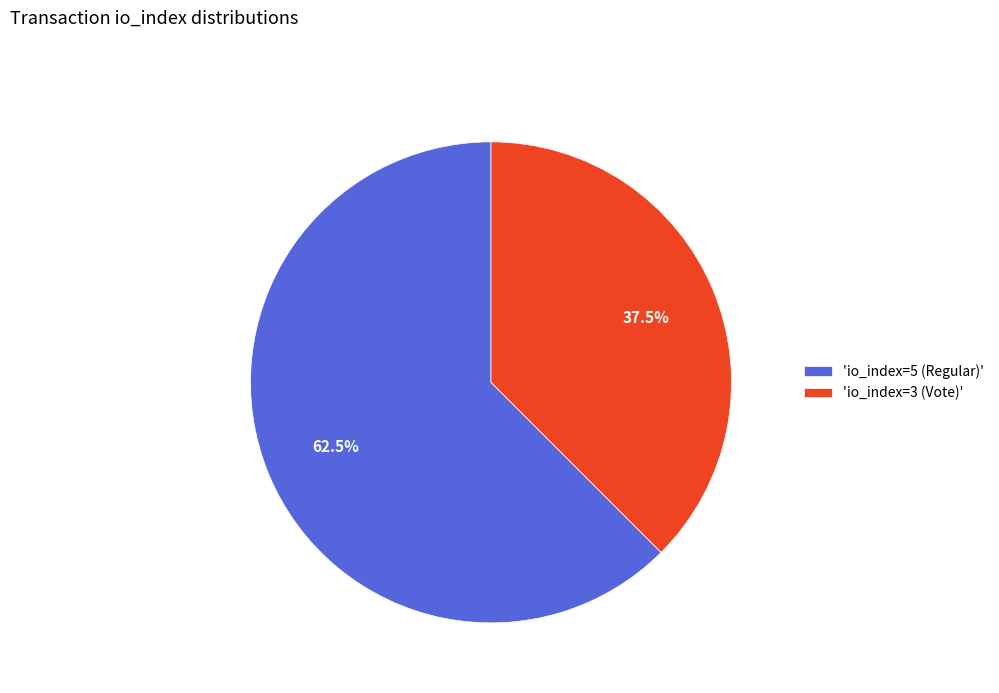

Between 'io_index=3 (Vote)' and 'io_index=5 (Regular)', which is larger?

'io_index=5 (Regular)'